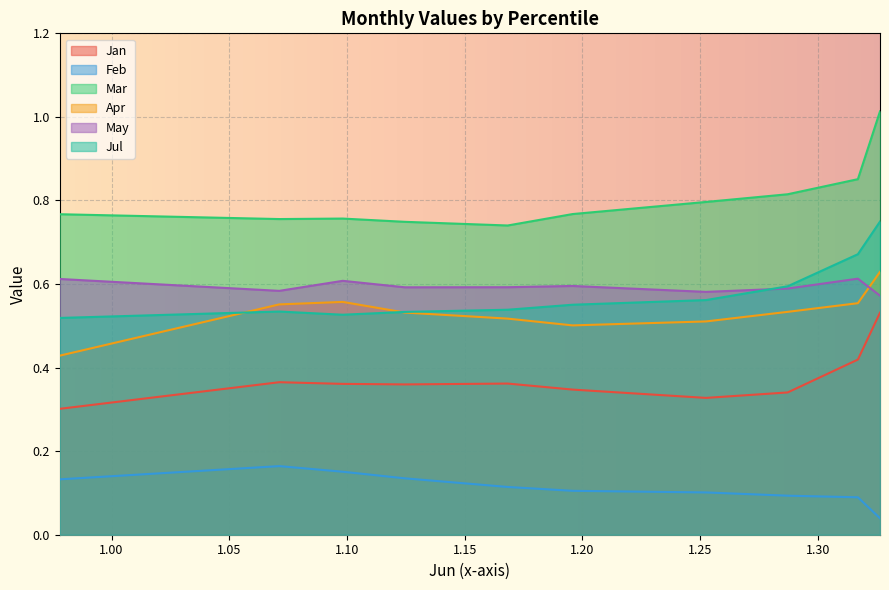

Reading right to left, extract all data points from this chart.

Jan: pct95=0.5	pct85=0.4	pct75=0.3	pct65=0.3	pct55=0.3	pct45=0.4	pct35=0.4	pct25=0.4	pct15=0.4	pct05=0.3
Feb: pct95=0.0	pct85=0.1	pct75=0.1	pct65=0.1	pct55=0.1	pct45=0.1	pct35=0.1	pct25=0.2	pct15=0.2	pct05=0.1
Mar: pct95=1.0	pct85=0.9	pct75=0.8	pct65=0.8	pct55=0.8	pct45=0.7	pct35=0.7	pct25=0.8	pct15=0.8	pct05=0.8
Apr: pct95=0.6	pct85=0.6	pct75=0.5	pct65=0.5	pct55=0.5	pct45=0.5	pct35=0.5	pct25=0.6	pct15=0.6	pct05=0.4
May: pct95=0.6	pct85=0.6	pct75=0.6	pct65=0.6	pct55=0.6	pct45=0.6	pct35=0.6	pct25=0.6	pct15=0.6	pct05=0.6
Jul: pct95=0.7	pct85=0.7	pct75=0.6	pct65=0.6	pct55=0.6	pct45=0.5	pct35=0.5	pct25=0.5	pct15=0.5	pct05=0.5